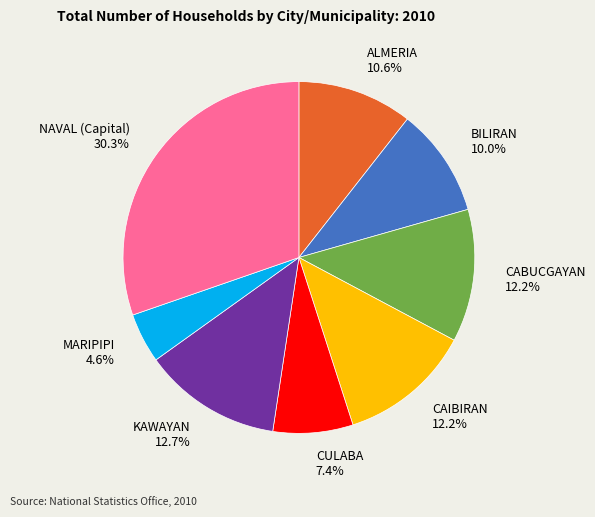

Which has a higher value, BILIRAN or MARIPIPI?

BILIRAN